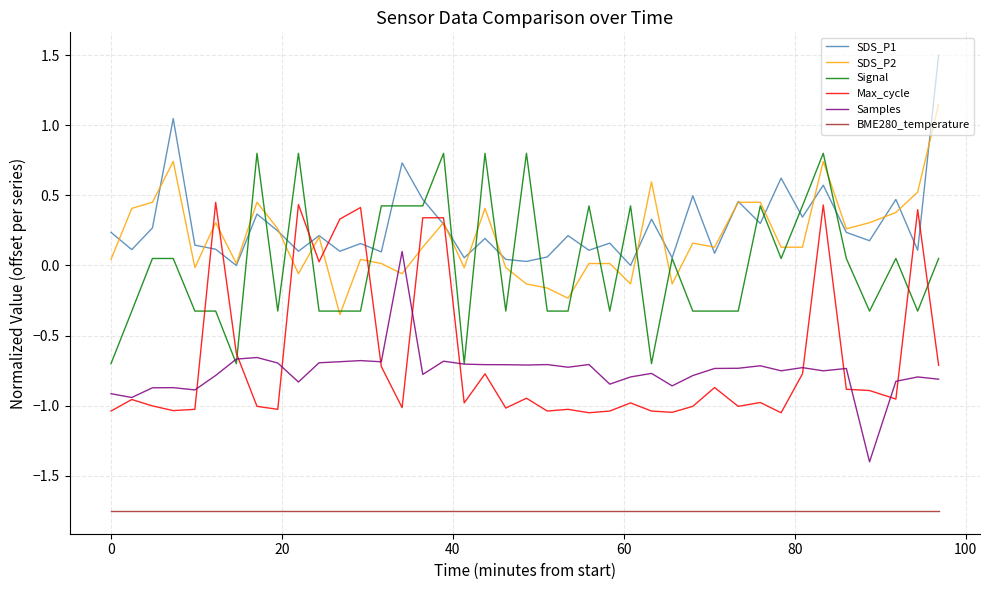

What is the greatest value displayed?

1.5